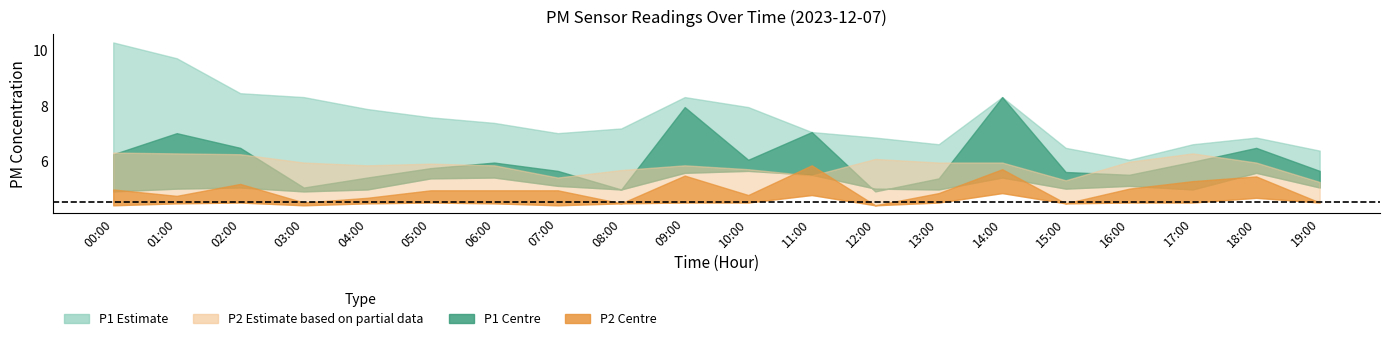

At which category does P1_upper reach its first local valley?

07:00